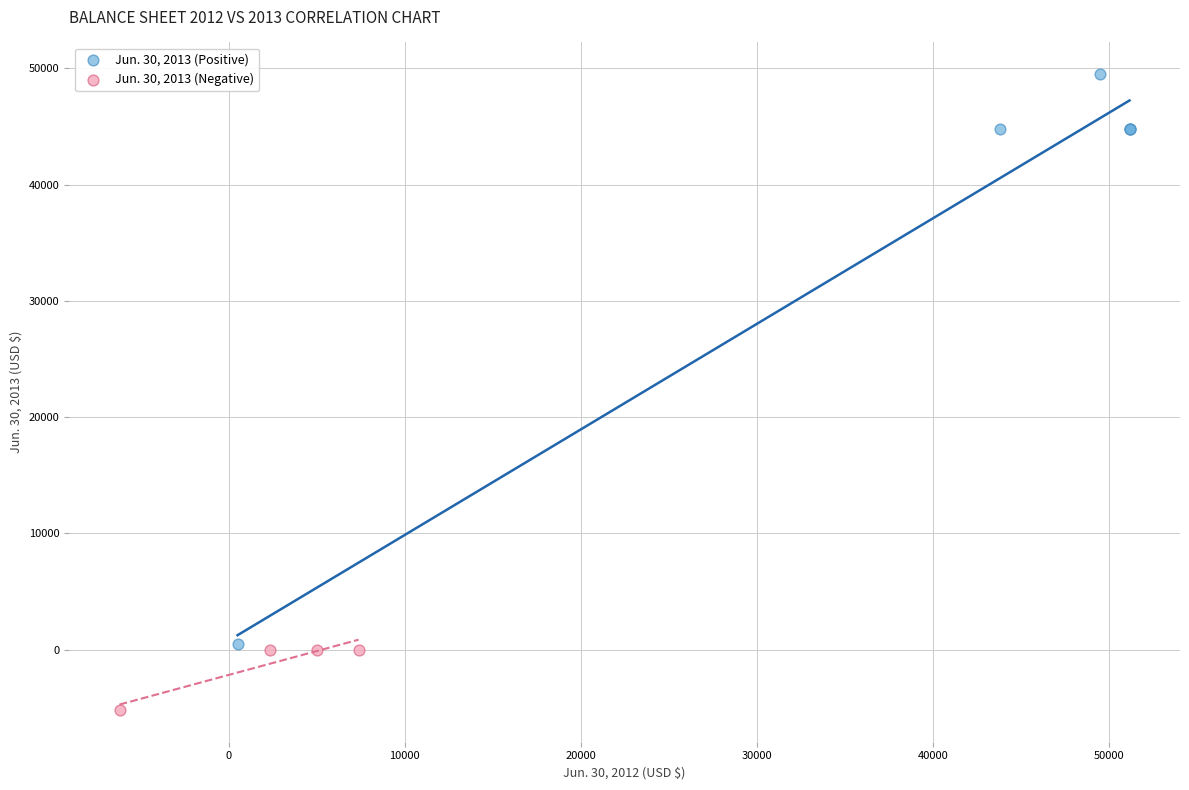

Which series contains the lowest Y value?

Jun. 30, 2013 (Negative)